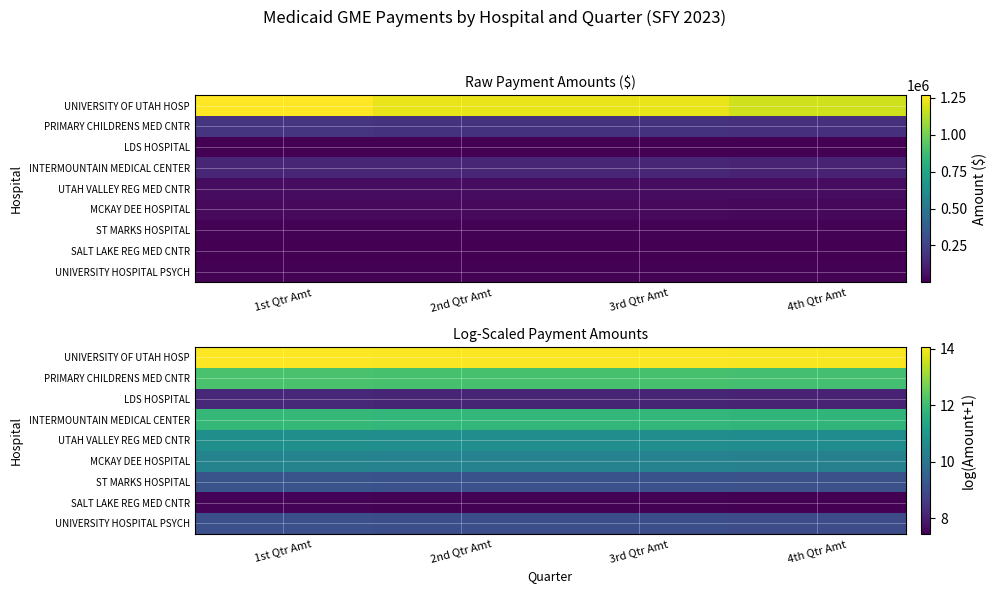

How many LDS HOSPITAL values are between 8 and 9?

4